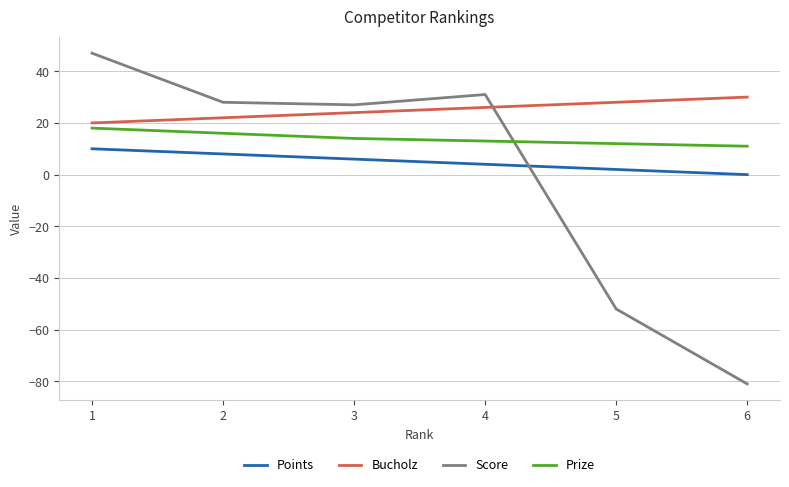

True or false: Bucholz and Prize intersect in this chart.

False